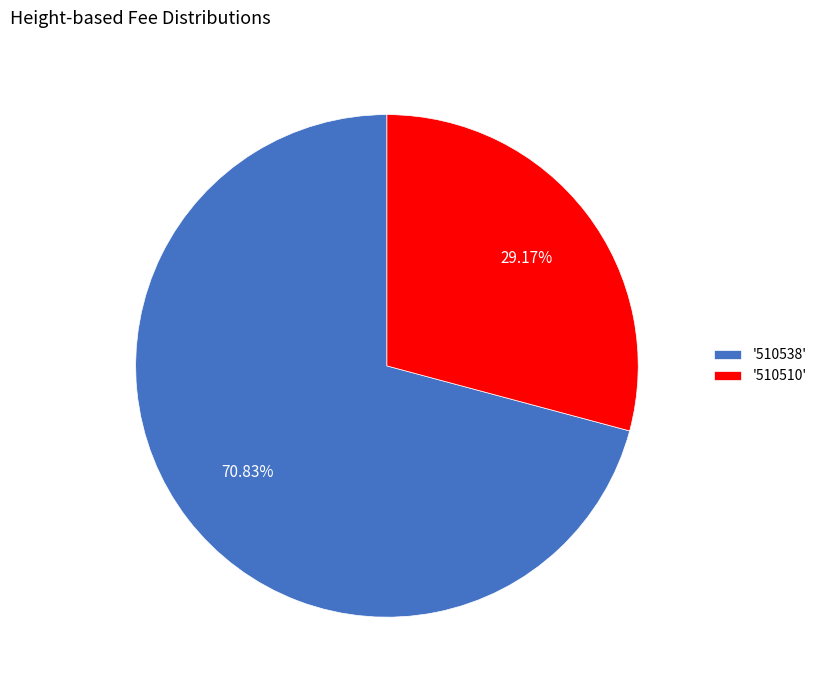

To the nearest percent, what is the difference between the largest and smallest slice percentages?

42%